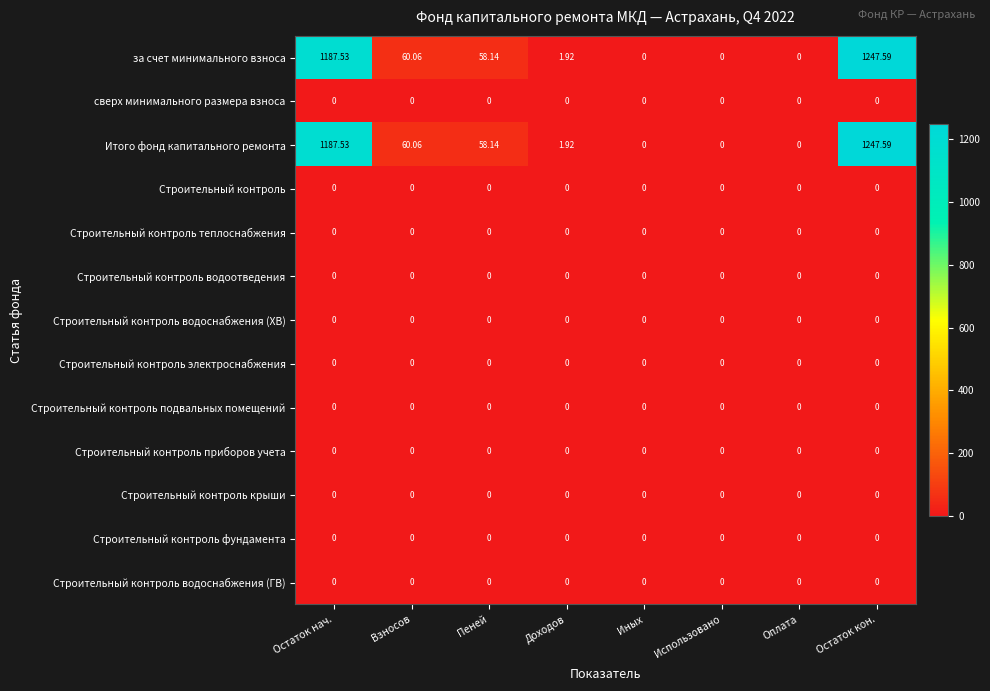

What is the spread (max minus min) of values at Остаток нач.?

1187.5